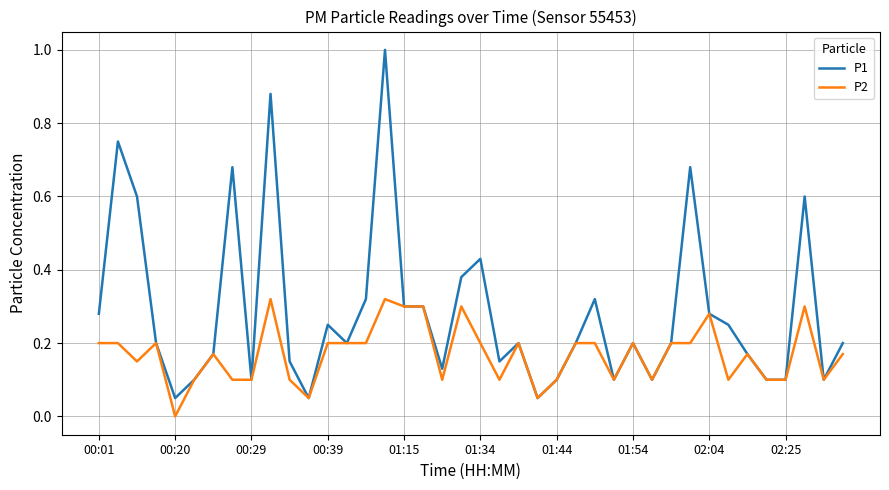

List the series in order of their overall mean, highest first.

P1, P2